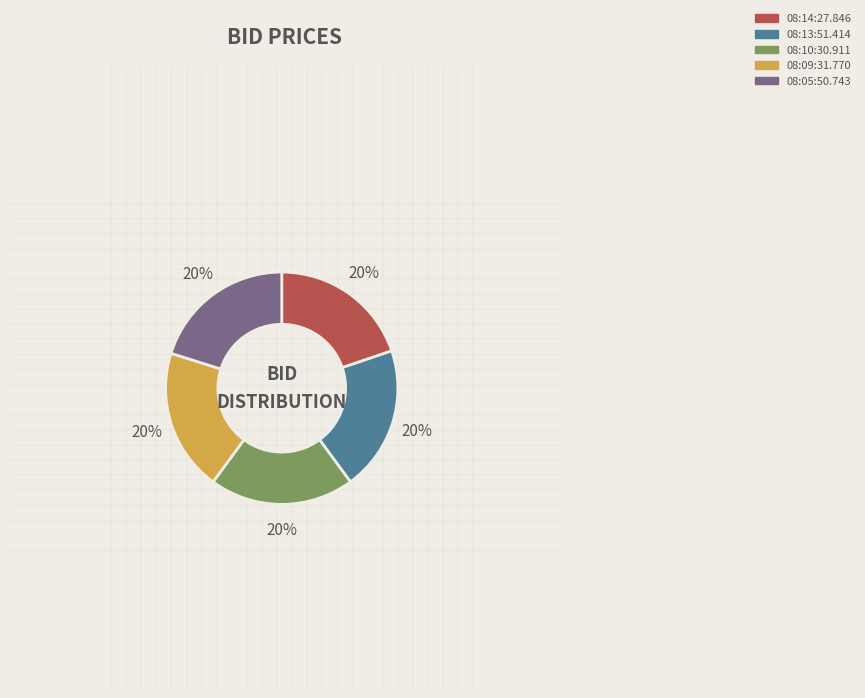

Does any single category account for the majority?

No